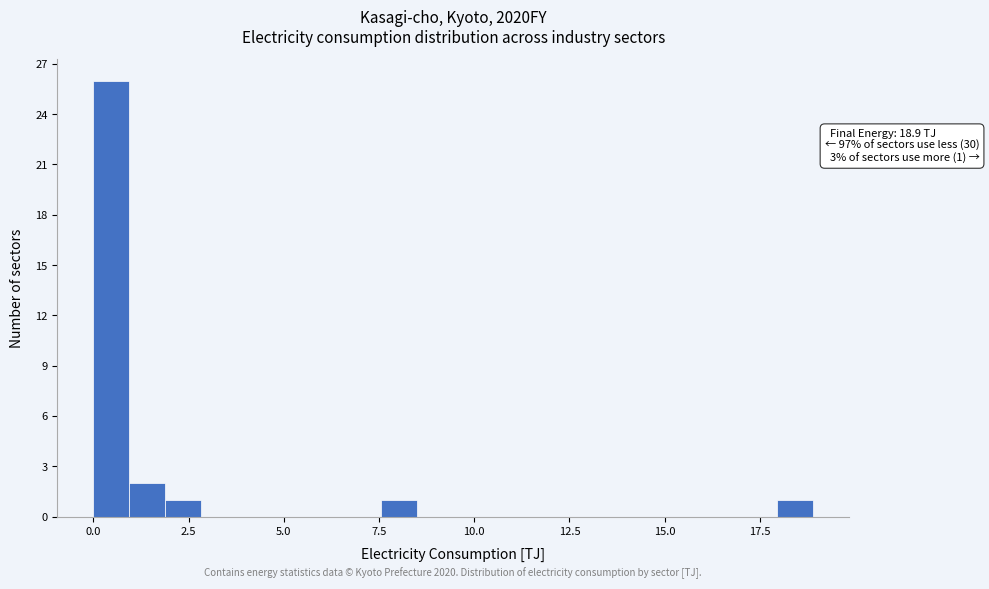

Read against the x-axis, roughly where is the centre of the tallest bar?

0.5